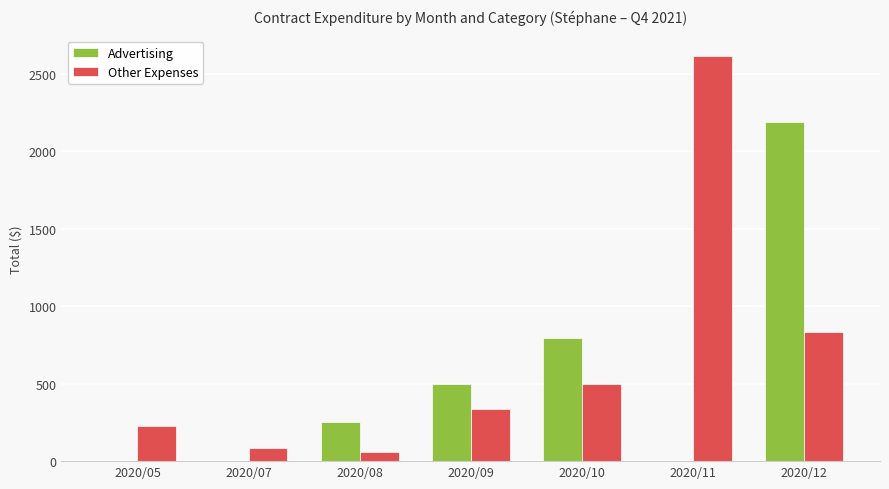

Are the bars grouped side by side (vs. stacked)?

Yes